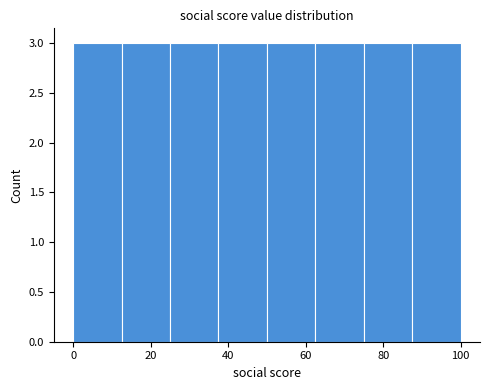

Reading left to right, list every bar in this chart as the range it spans on the x-axis followed by its height. Neither the bar edges nor the heights are printed on the chart, so give them approximately, as read against the axes.

0.0 to 12.5: 3
12.5 to 25.0: 3
25.0 to 37.5: 3
37.5 to 50.0: 3
50.0 to 62.5: 3
62.5 to 75.0: 3
75.0 to 87.5: 3
87.5 to 100.0: 3